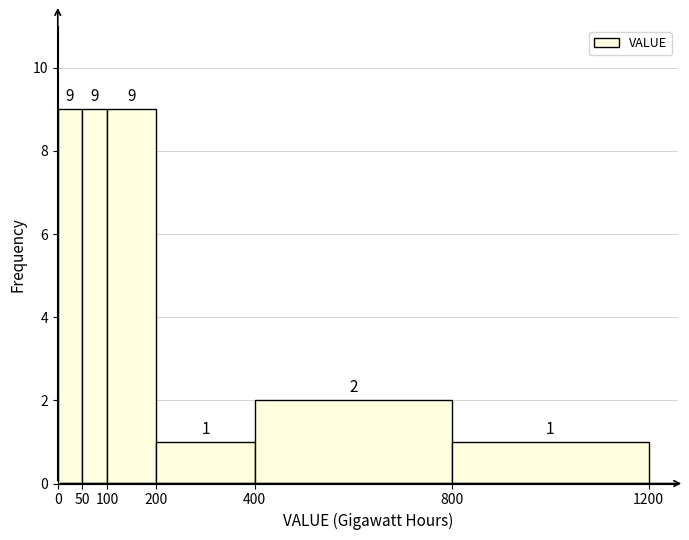

Reading left to right, list every bar in this chart as the range it spans on the x-axis followed by its height.

0 to 50: 9
50 to 100: 9
100 to 200: 9
200 to 400: 1
400 to 800: 2
800 to 1200: 1